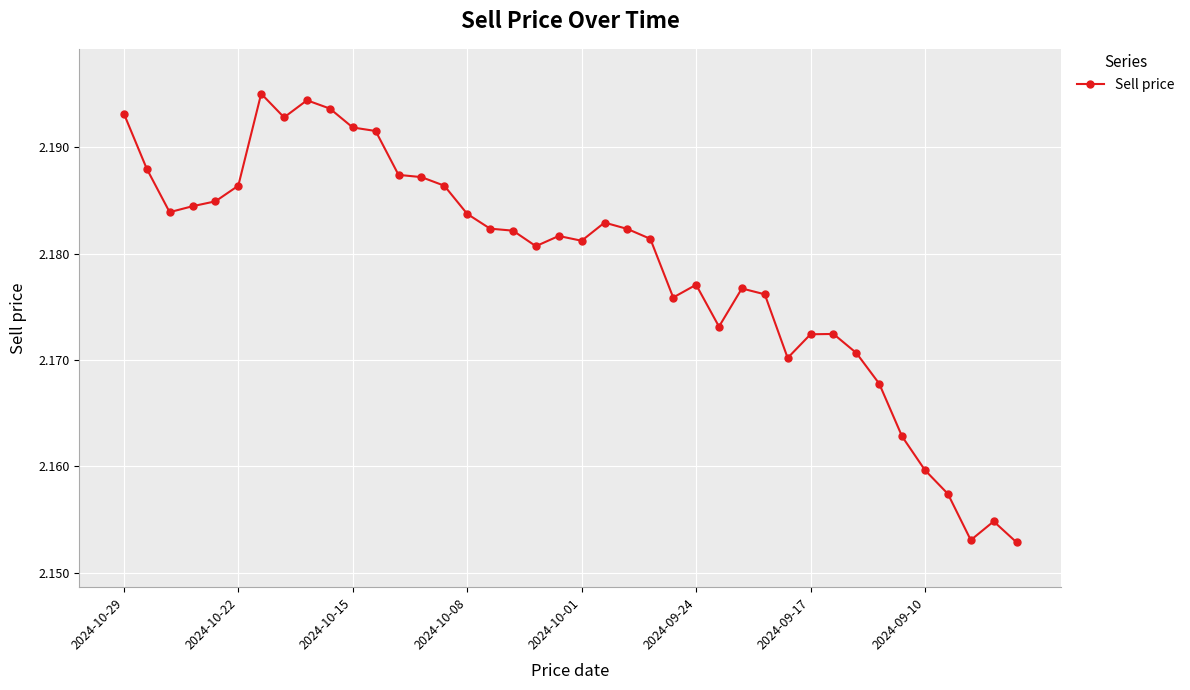

How many values are between 2 and 3?

40